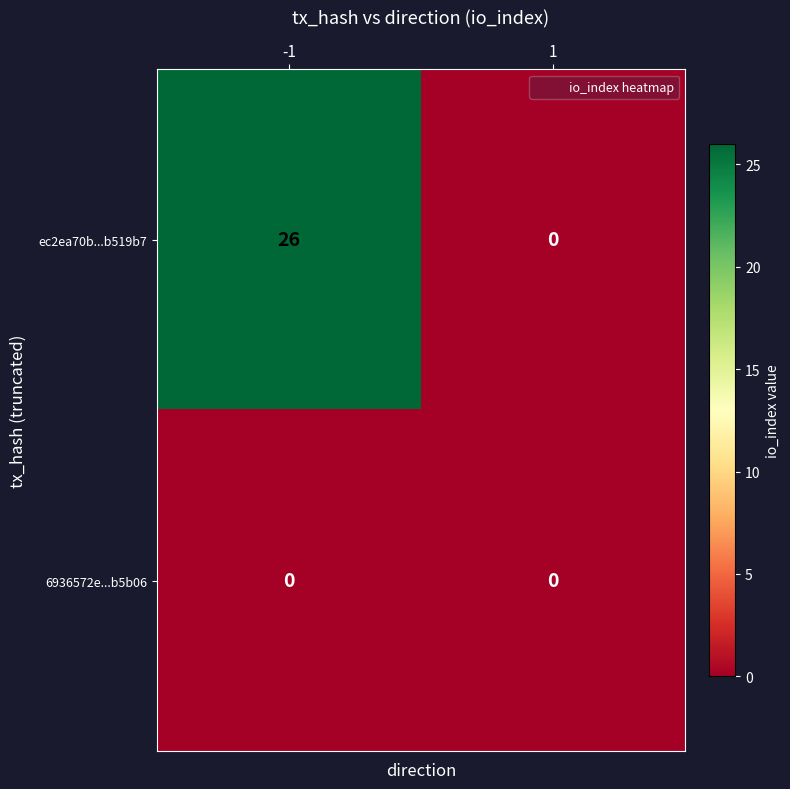

What is the greatest value displayed?

26